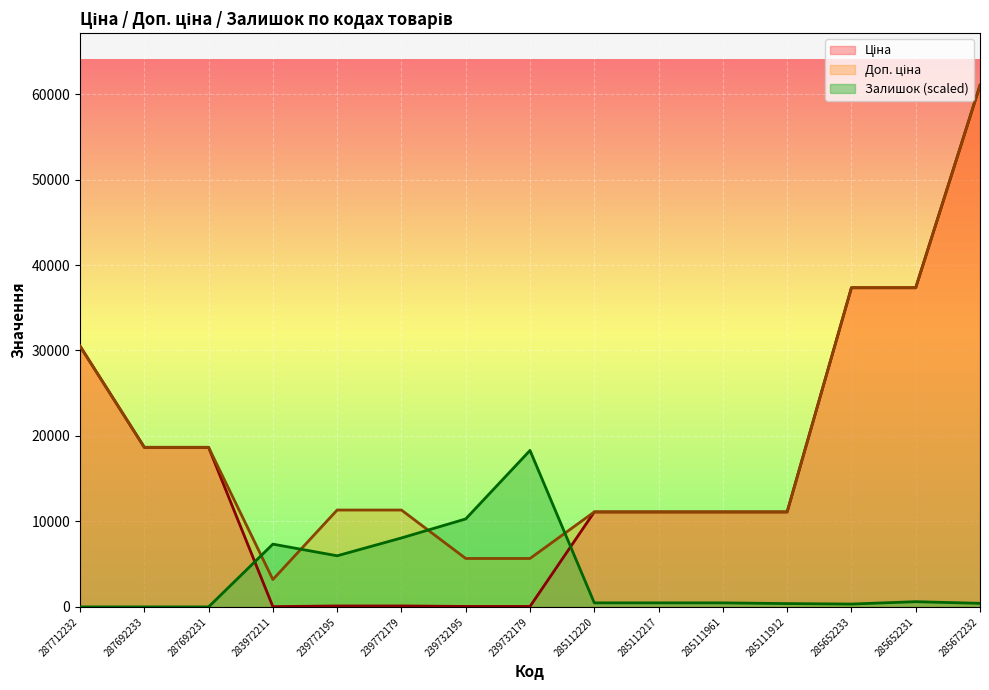

Does the chart display data point markers on the line(s)?

No